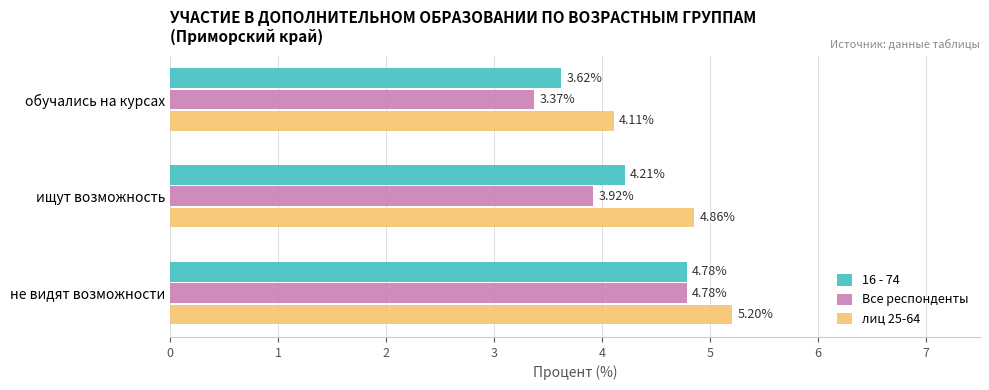

Rank the categories by лиц 25-64 value from lowest to highest.

обучались на курсах, ищут возможность, не видят возможности